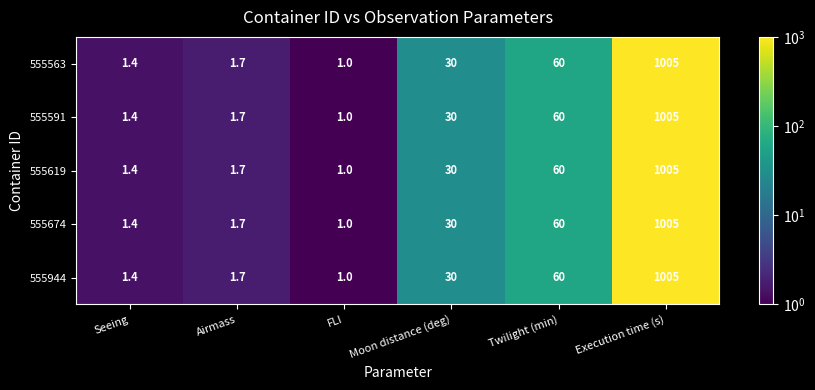

Rank the categories by 555591 value from highest to lowest.

Execution time (s), Twilight (min), Moon distance (deg), Airmass, Seeing, FLI